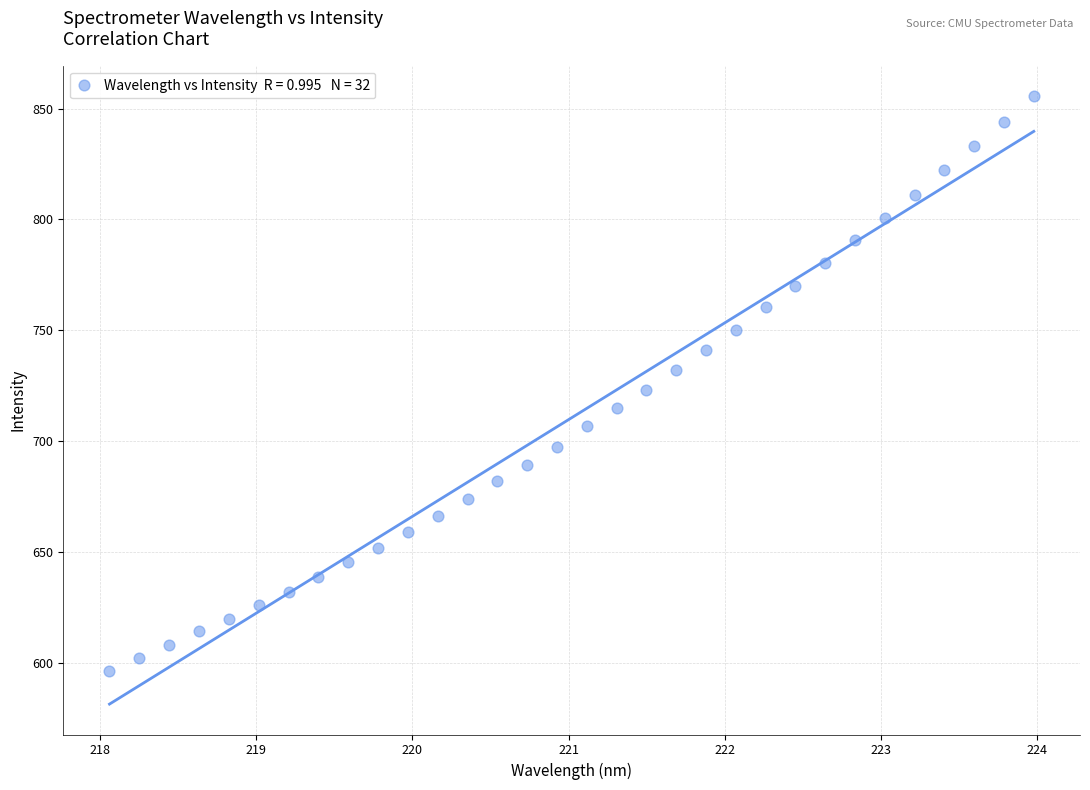

What is the range of X values (max minus min)?

5.9